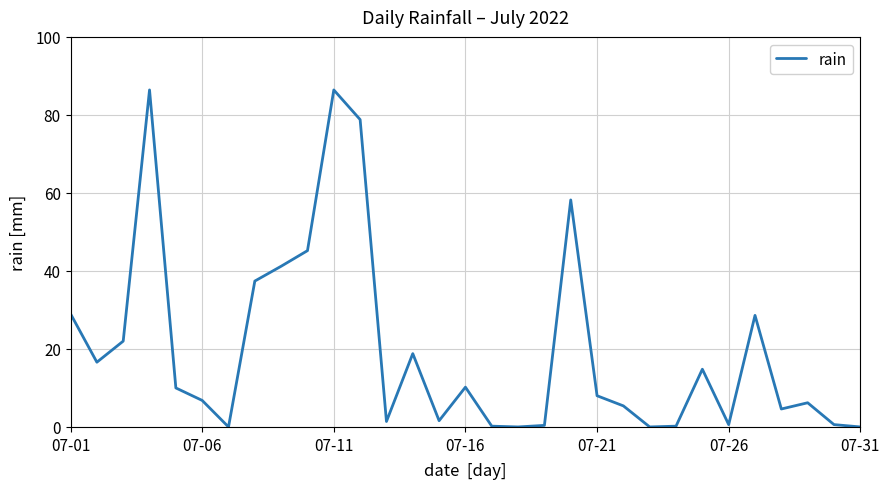

What is the greatest value displayed?

86.4